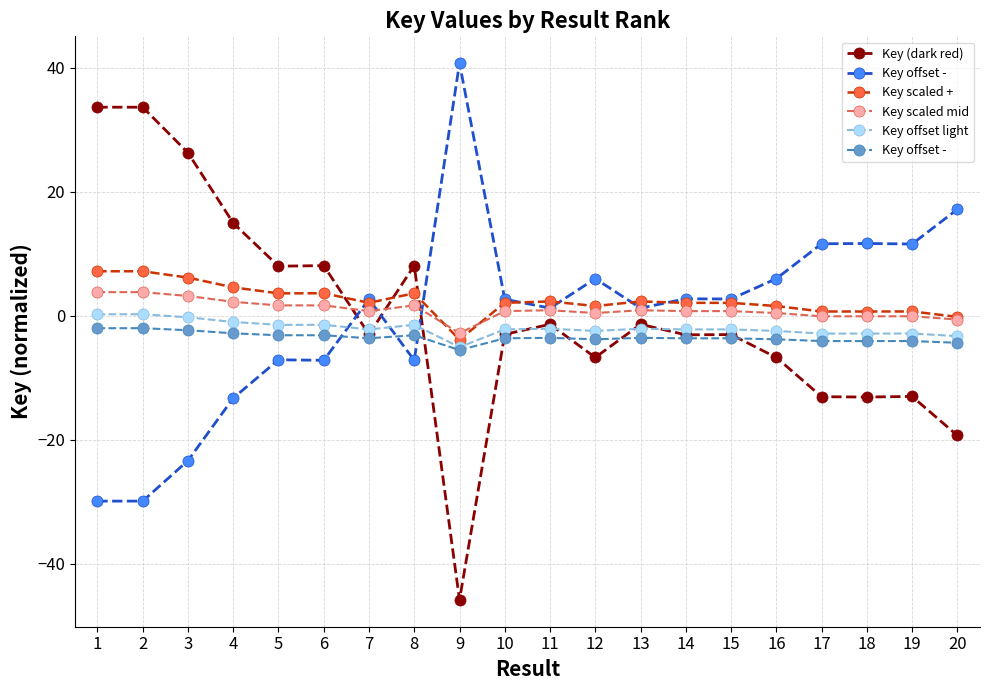

How many data points does each series have?

20